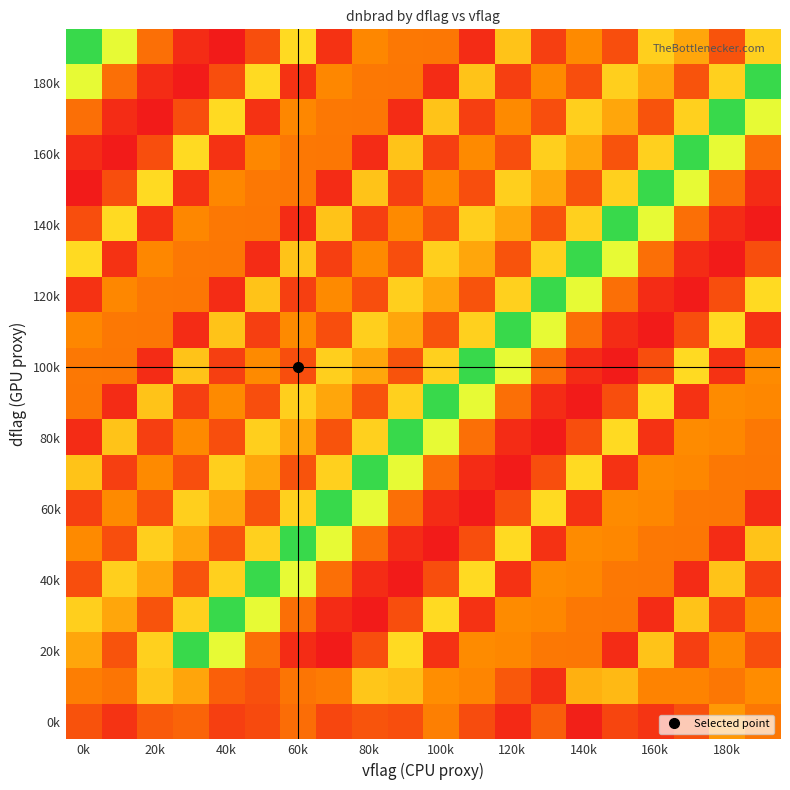

How many categories are shown in the chart?

20